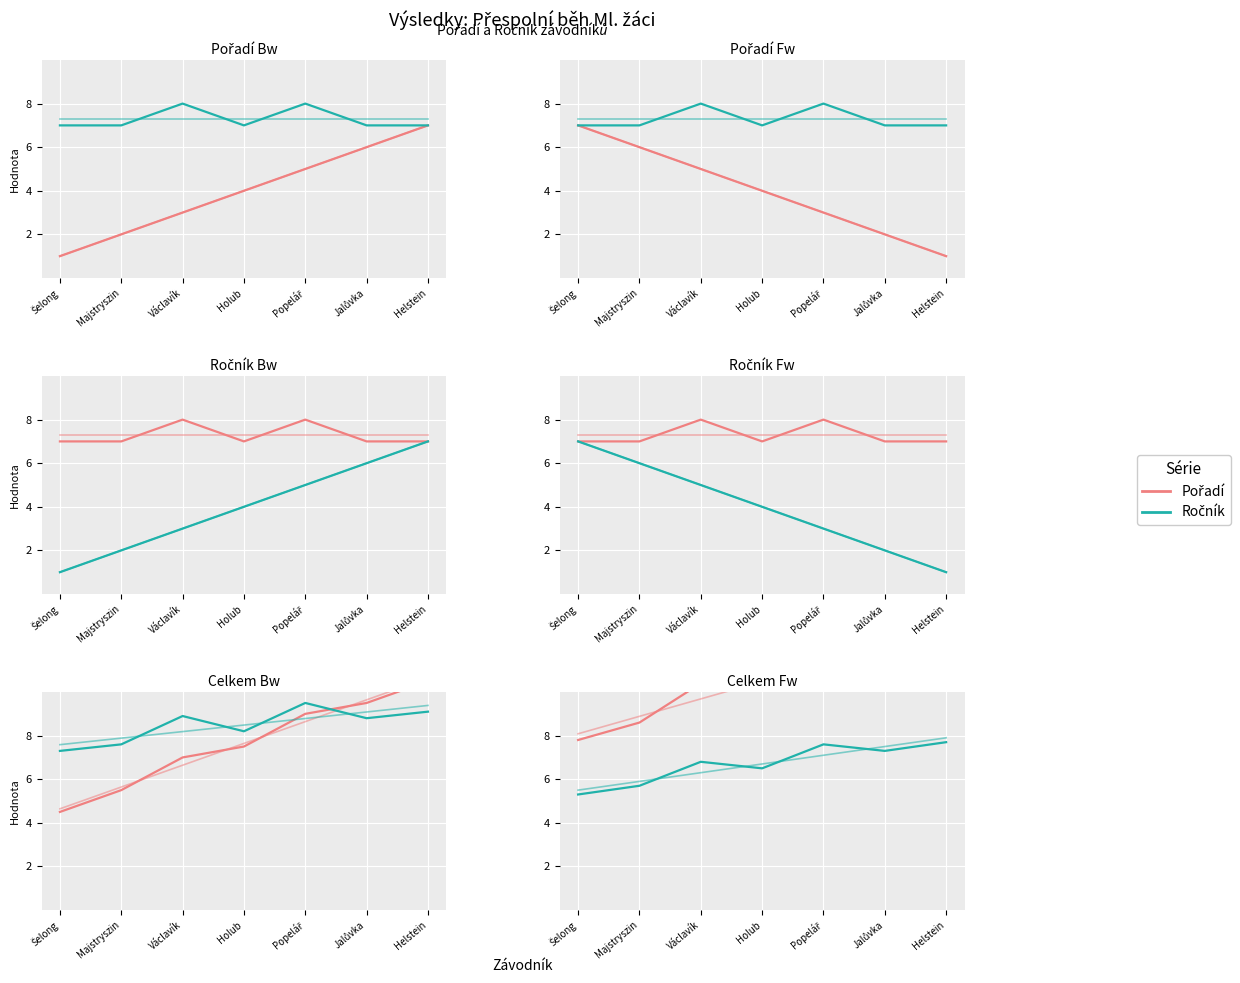

Which series has the largest range (max minus min)?

Pořadí